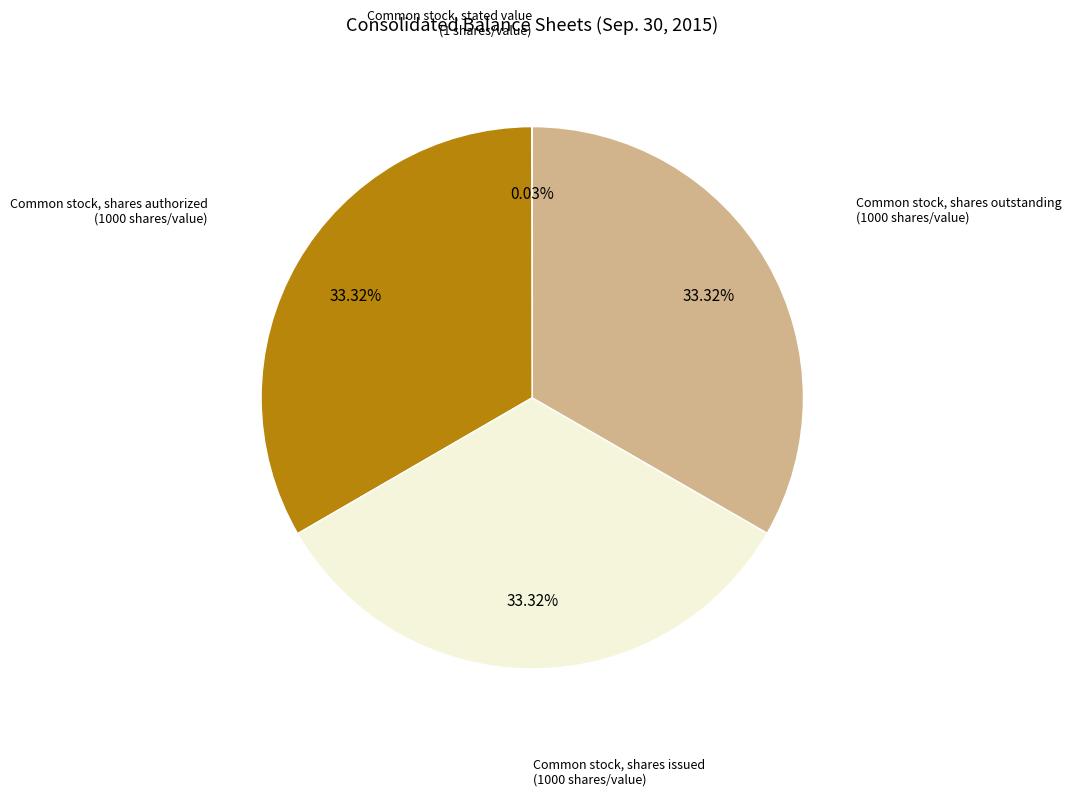

Is there a majority slice in this chart?

No